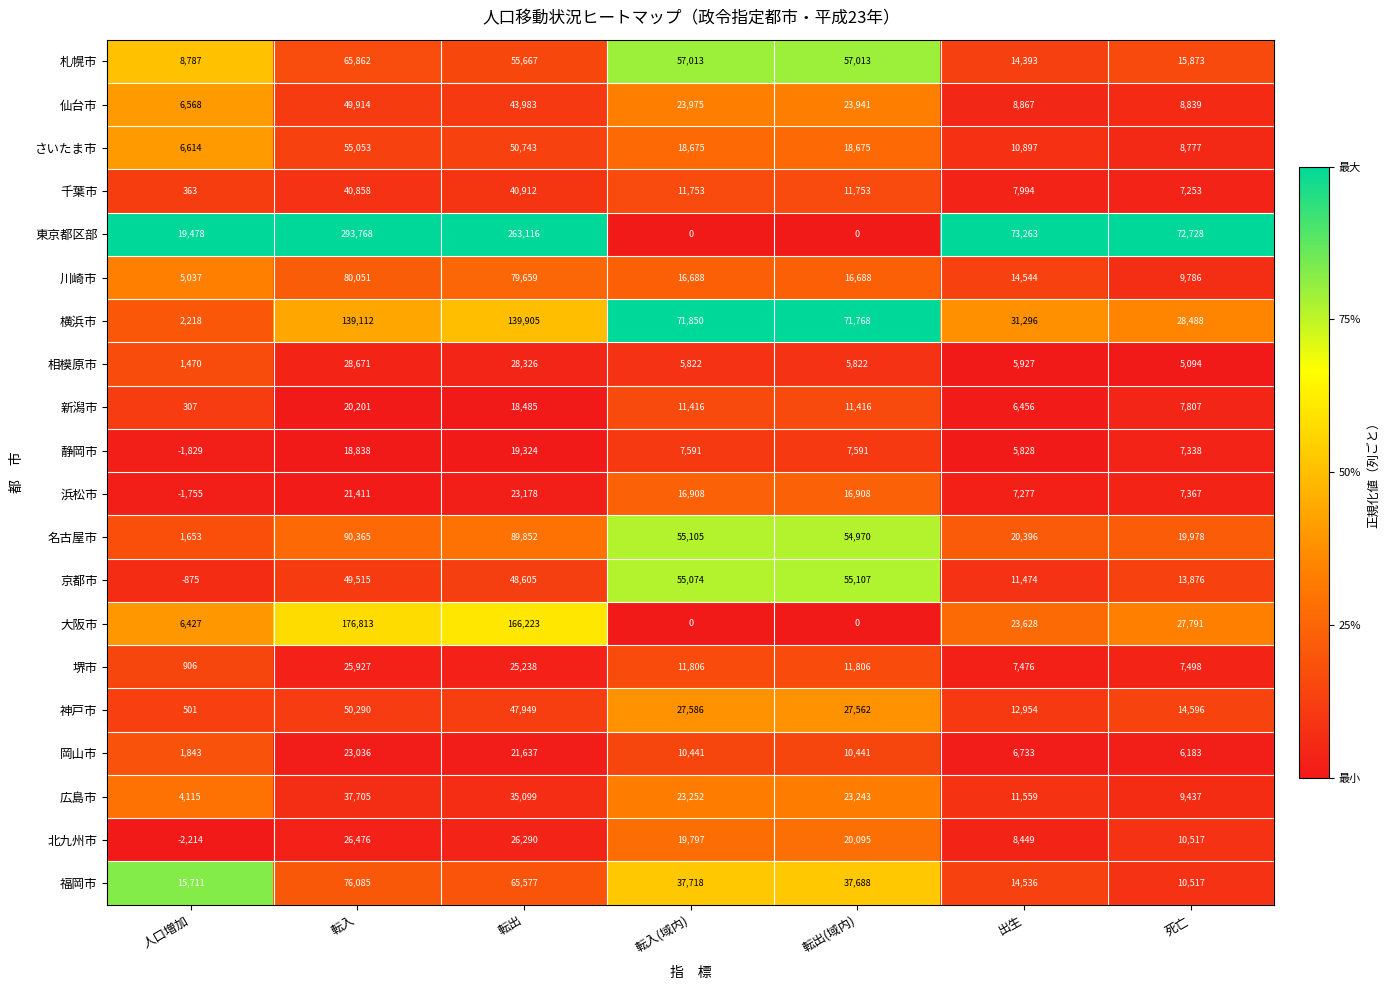

What is the greatest value displayed?

293768